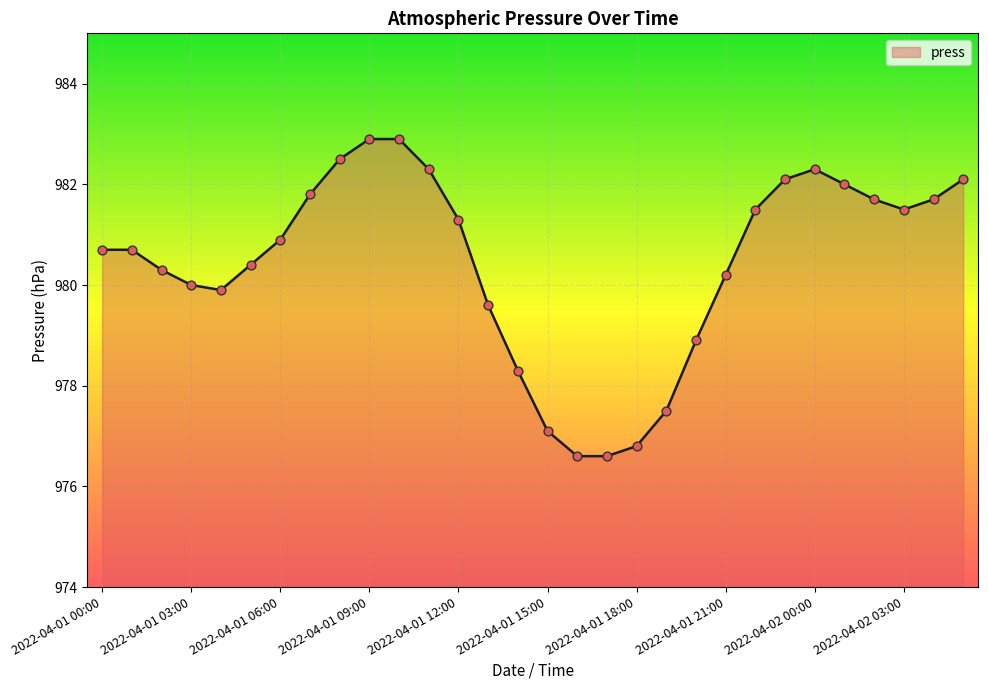

What is the difference between the maximum and minimum values?

6.3